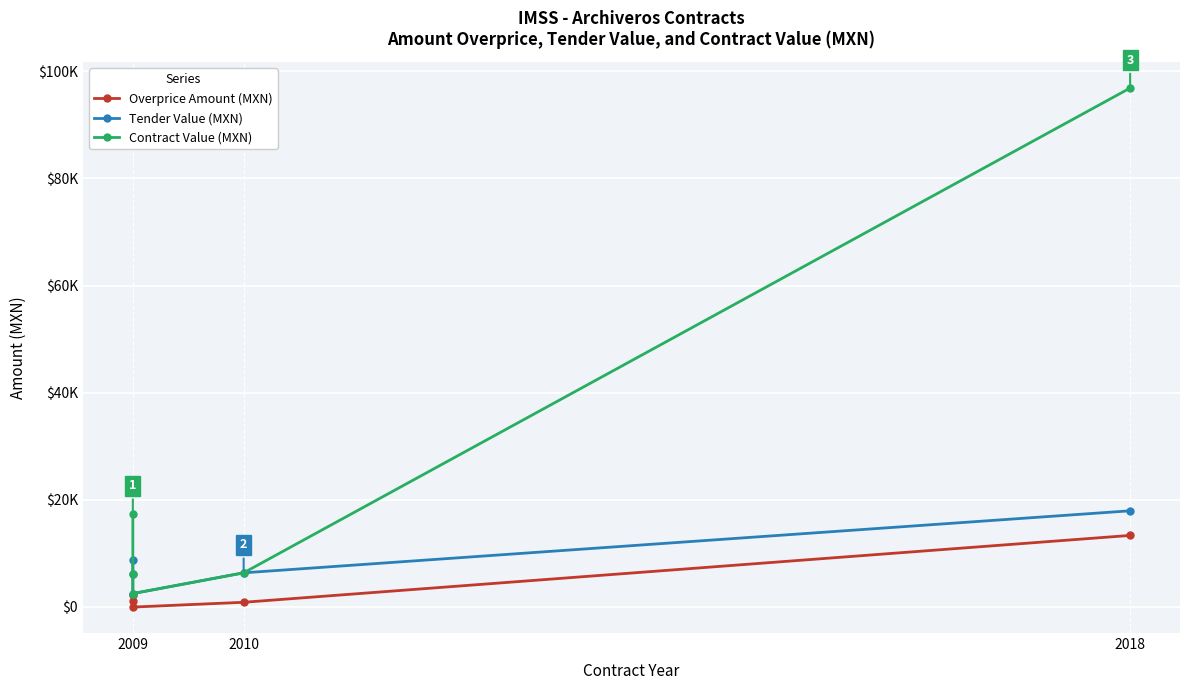

Reading left to right, list all the values displayed in this chart.

Overprice Amount (MXN): 2273.1	1144.7	-14.2	880.0	13360.8
Tender Value (MXN): 8700.0	6187.0	2507.0	6380.0	17956.8
Contract Value (MXN): 17400.0	6187.0	2507.0	6380.0	96865.8